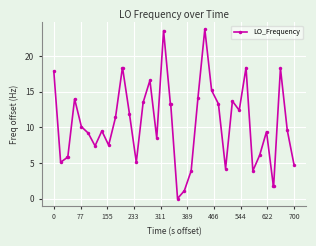

True or false: the data has more than 1 interior local peaks.

True